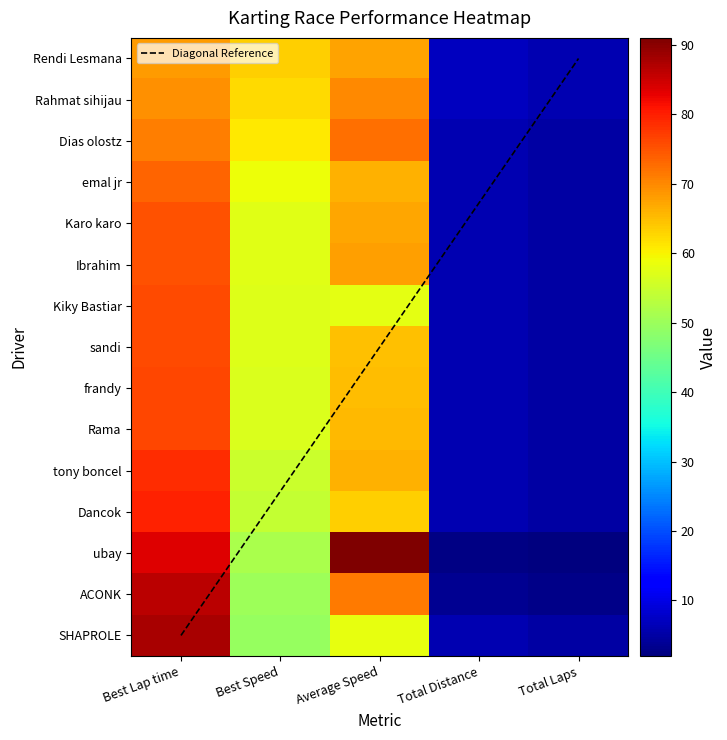

What is the highest value of the Rama series?

76.3